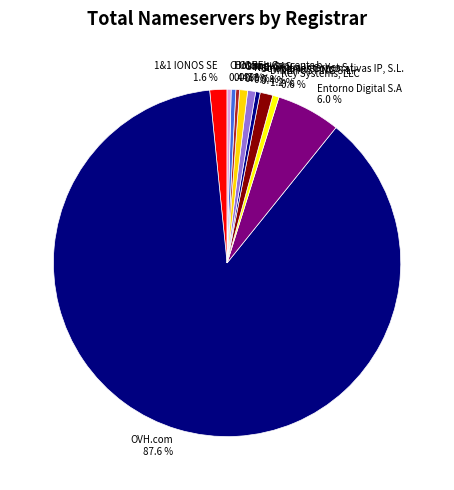

Is it true that OVH.com is 88% of the pie?

True